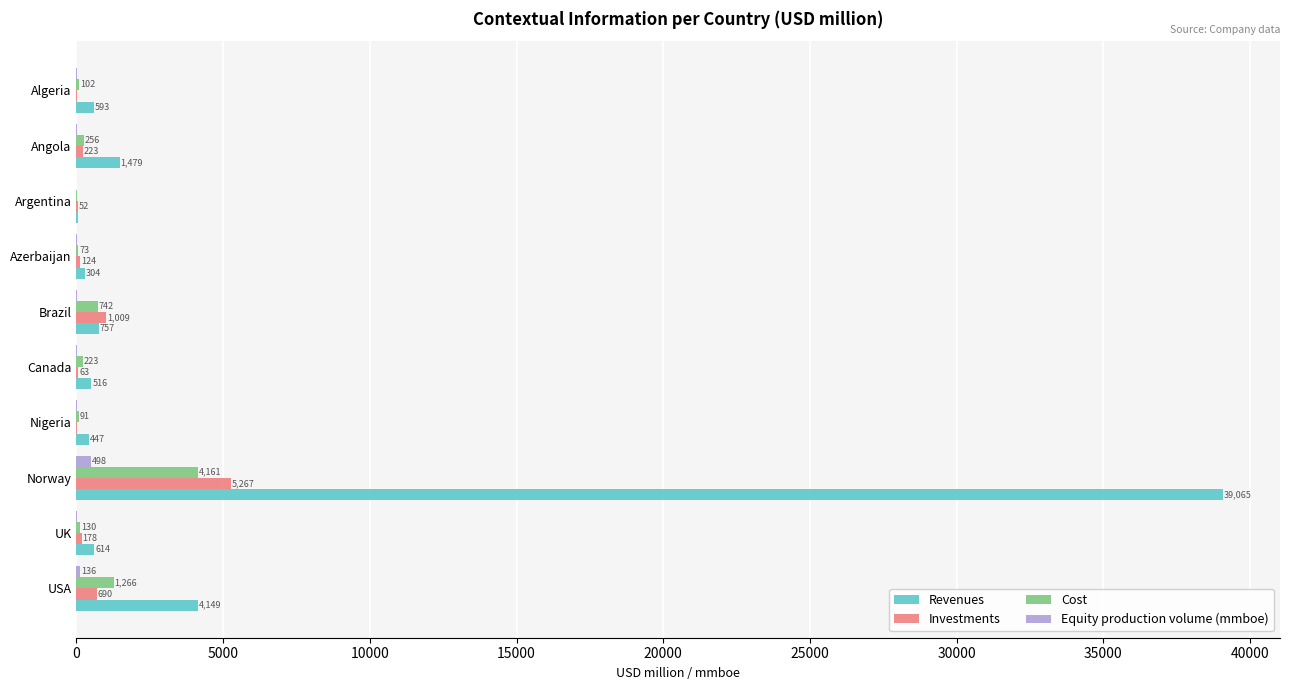

How many values in the Revenues series exceed 613?

5